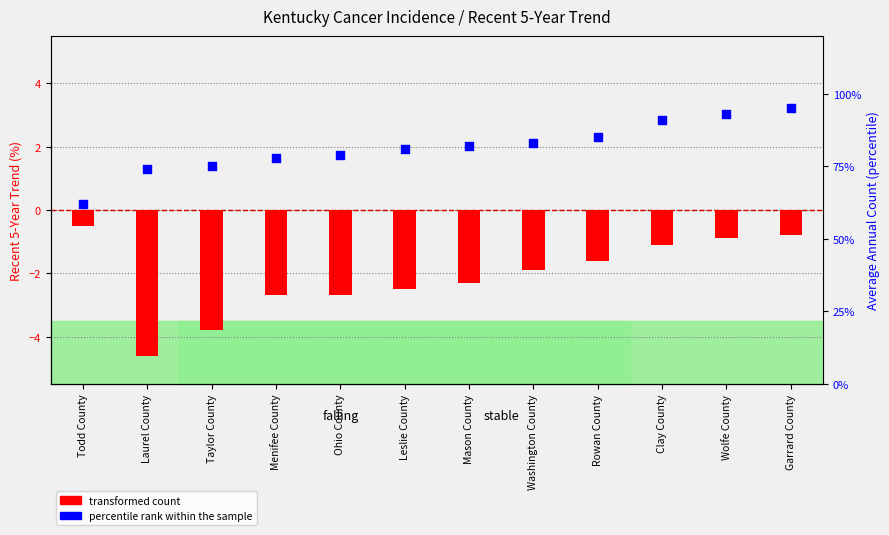

Which series has the widest spread of Y values?

percentile rank within the sample